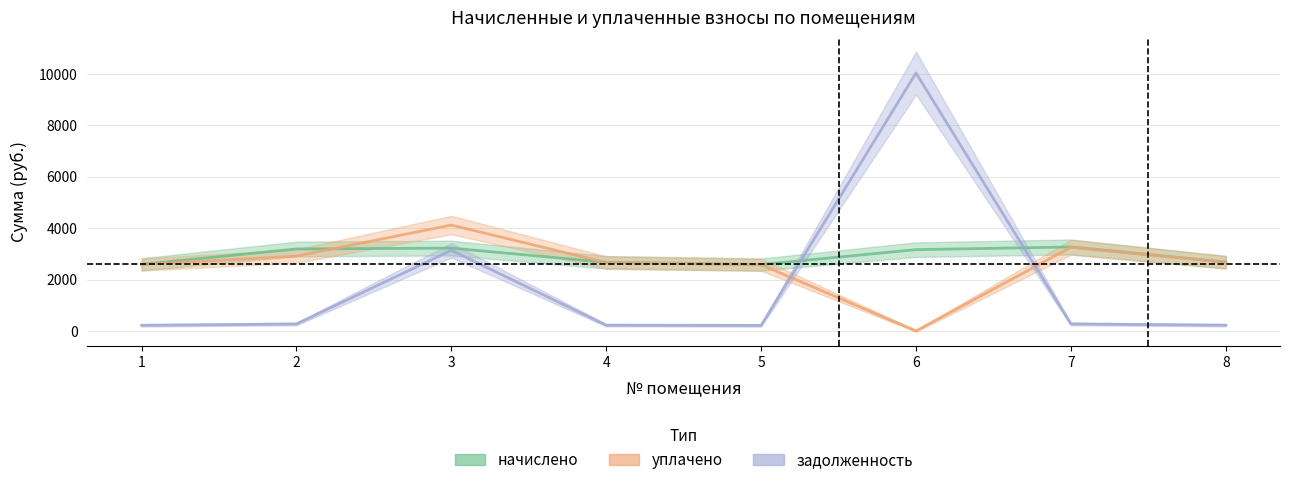

Rank the series by their average value, from lowest to highest.

задолженность, уплачено, начислено